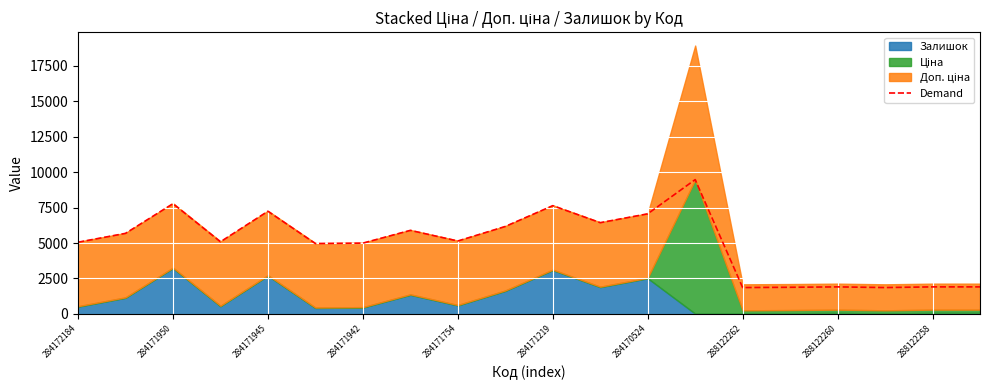

True or false: Demand has a value of 1908.2 at 288122258.

True